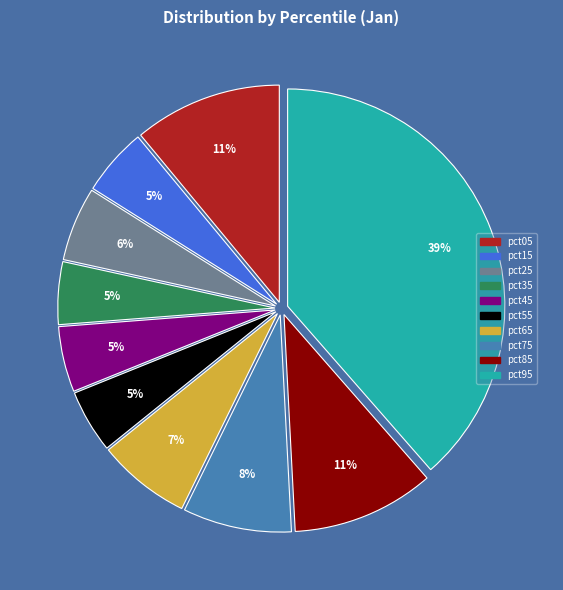

What is the largest slice in the pie chart?

pct95